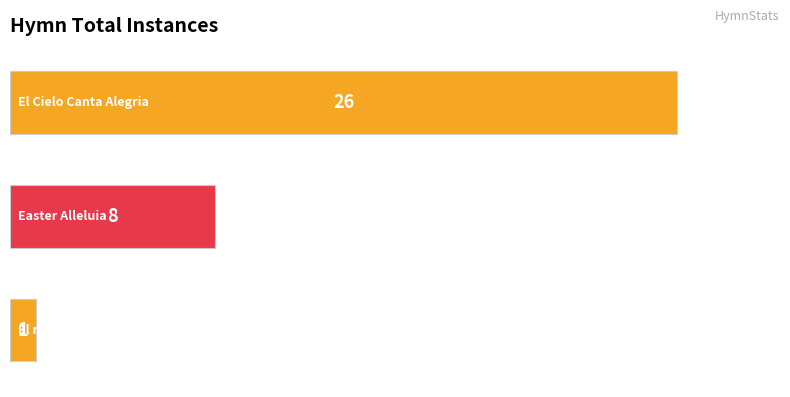

What is the average value?

12